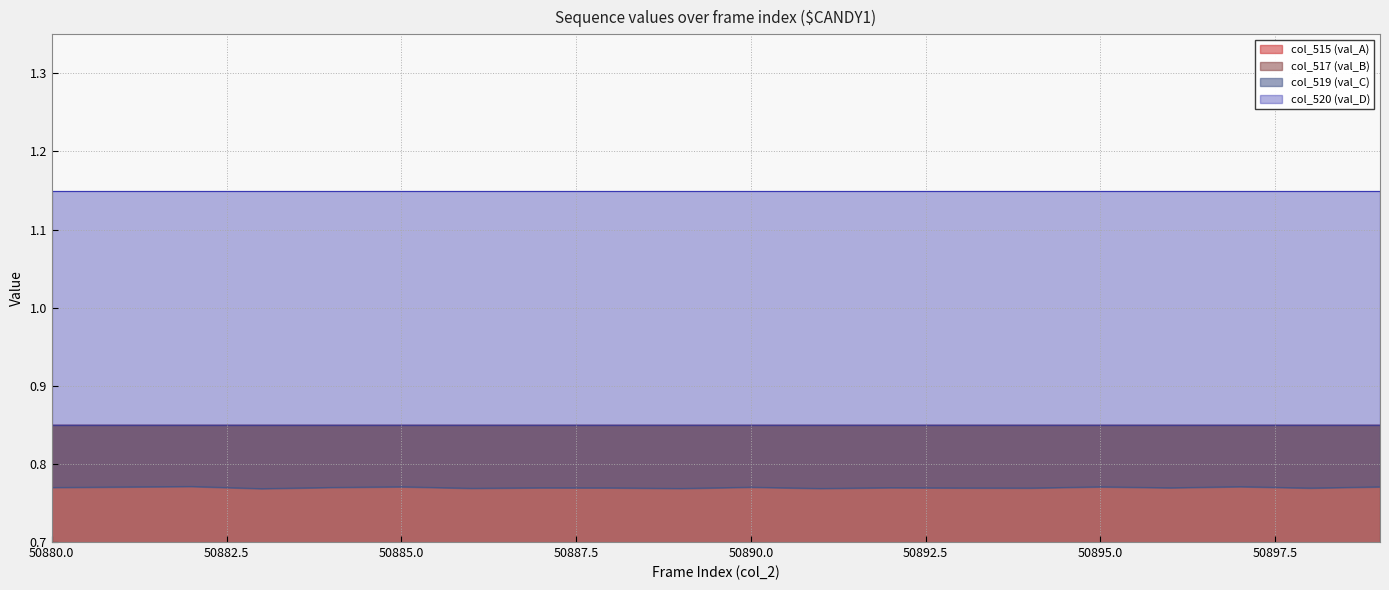

List the labels in order of col_519 (val_C) value, largest first.

50882, 50897, 50885, 50895, 50899, 50881, 50890, 50884, 50880, 50892, 50887, 50896, 50888, 50893, 50894, 50898, 50886, 50889, 50891, 50883